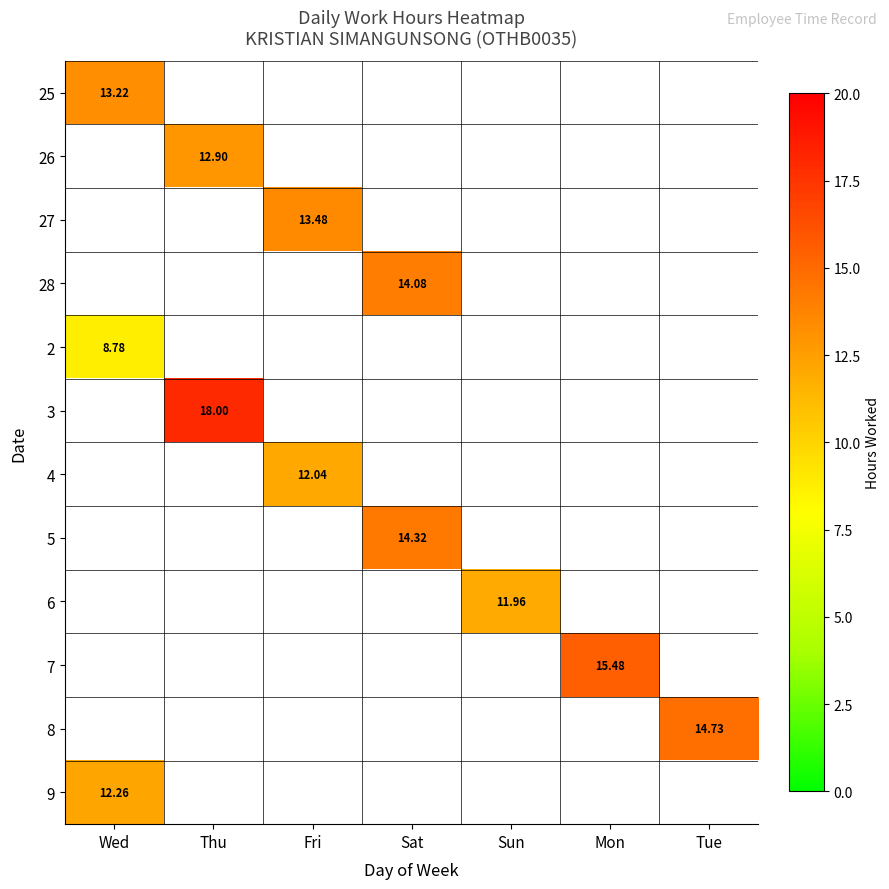

What is the approximate value of 9 at Wed?

12.3